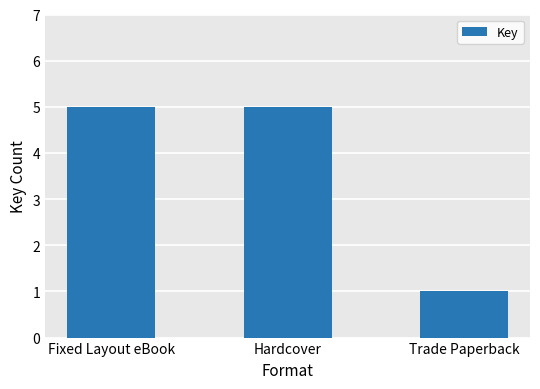

Approximately how many times larger is the value at Hardcover compared to Trade Paperback?

5.0